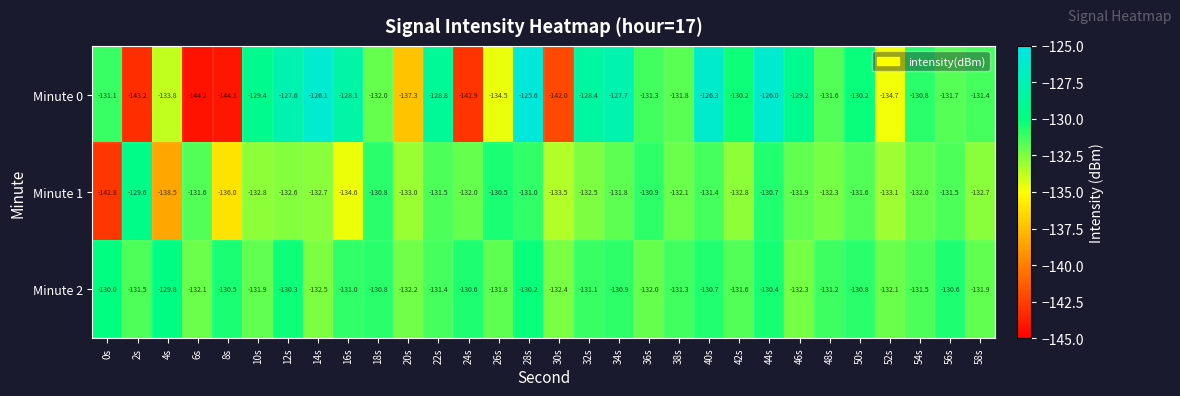

The Minute 0 series shows -213.8 at 30s. True or false?

False